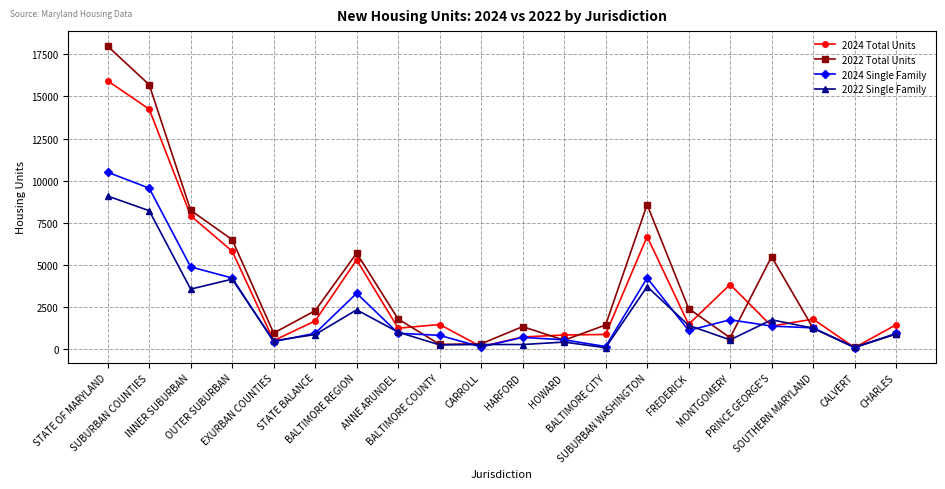

What position from the left is HARFORD?

11